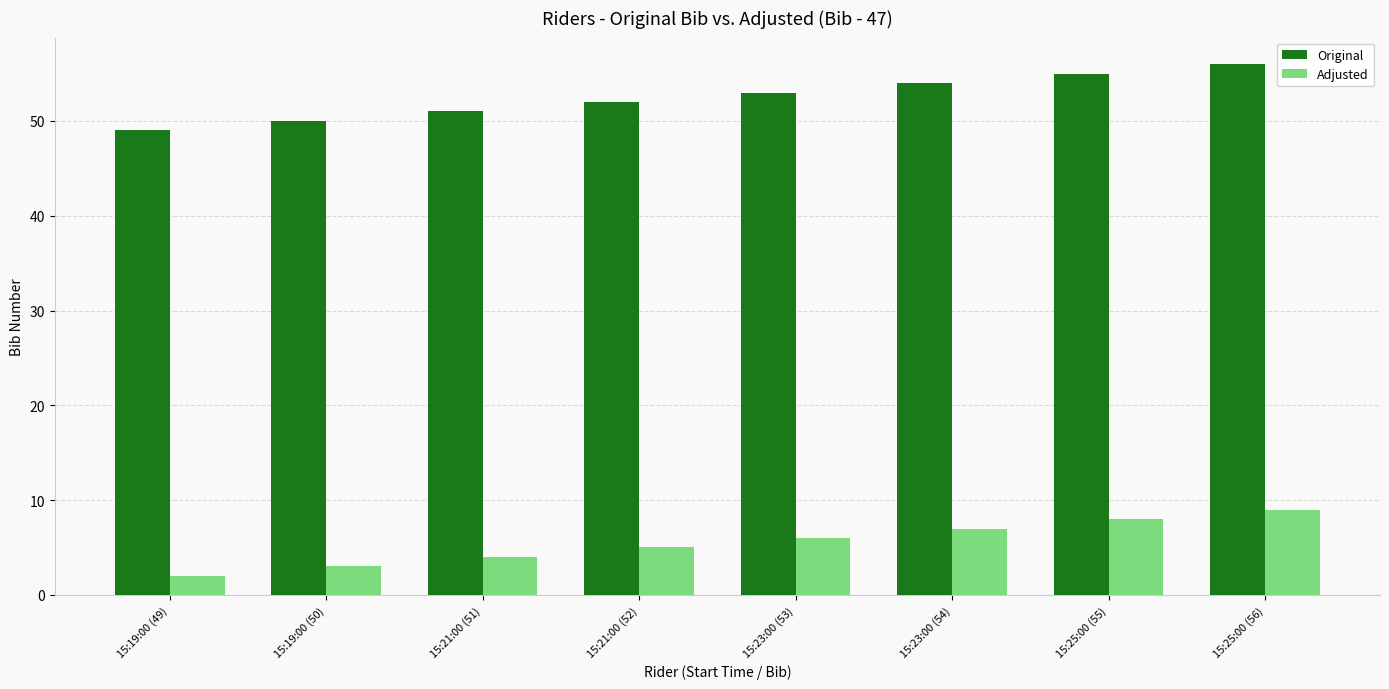

What is the sum of all Original values?

420